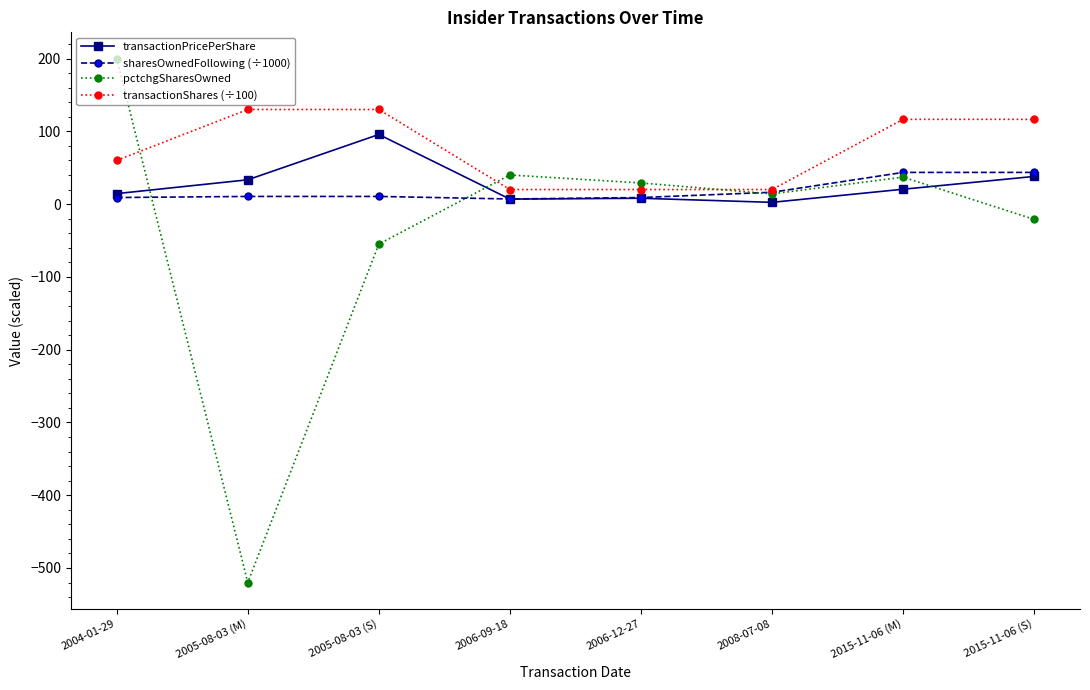

What is the spread (max minus min) of values at 2008-07-08?

17.6